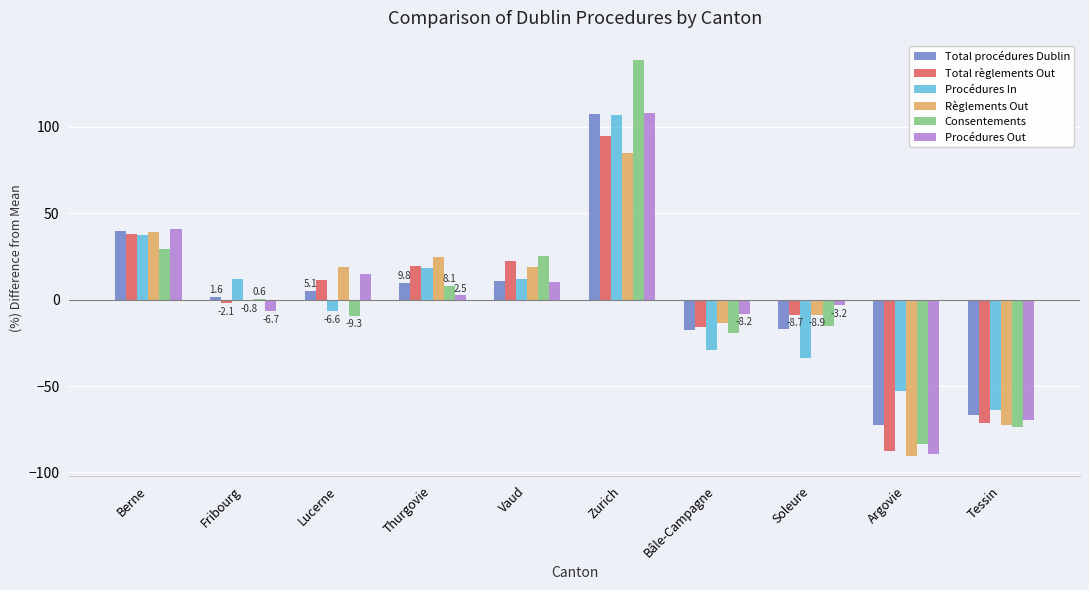

How many values in Total règlements Out are above zero?

5